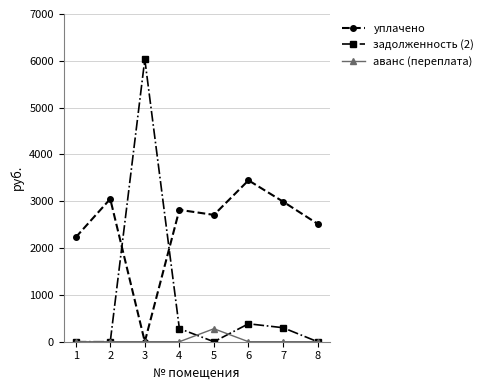

What is the sum of the уплачено values at 3 and 6?

3447.2